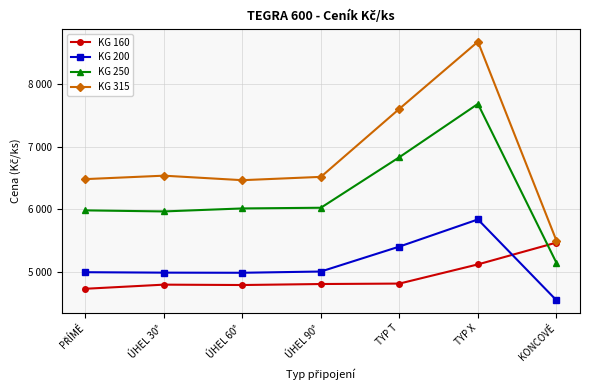

After their last crossing, which series has the higher values: KG 160 or KG 200?

KG 160